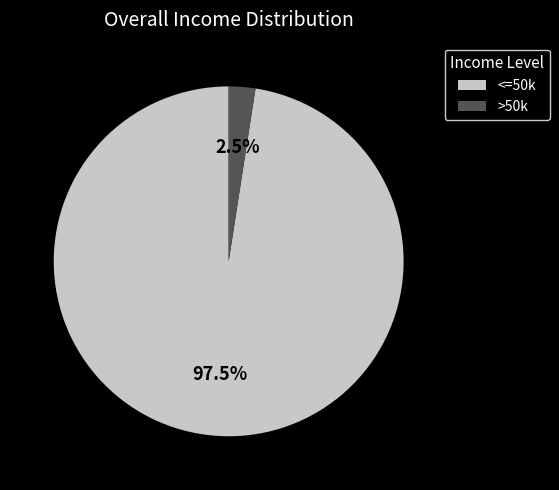

Is there any slice that represents more than half of the pie?

Yes